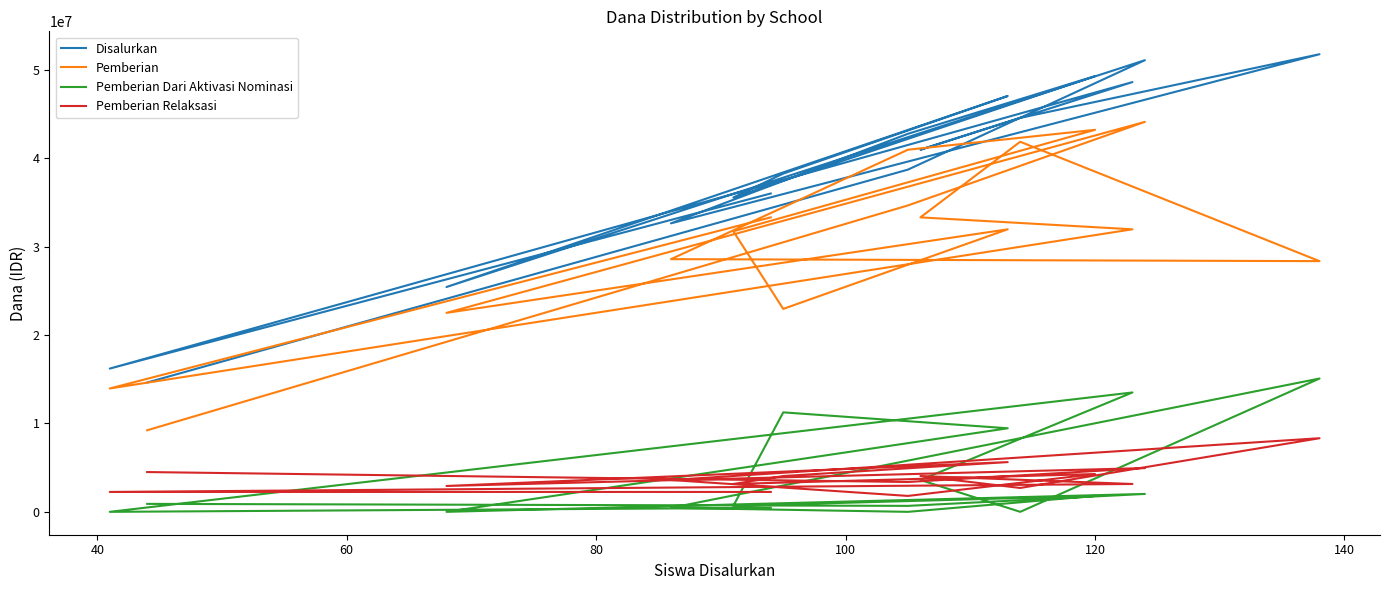

What is the difference between the second highest and minimum values in the Disalurkan series?

36450000